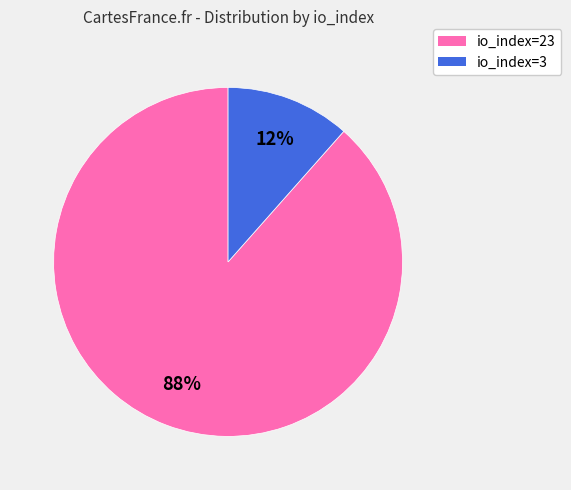

Is it true that io_index=23 is 88% of the pie?

True